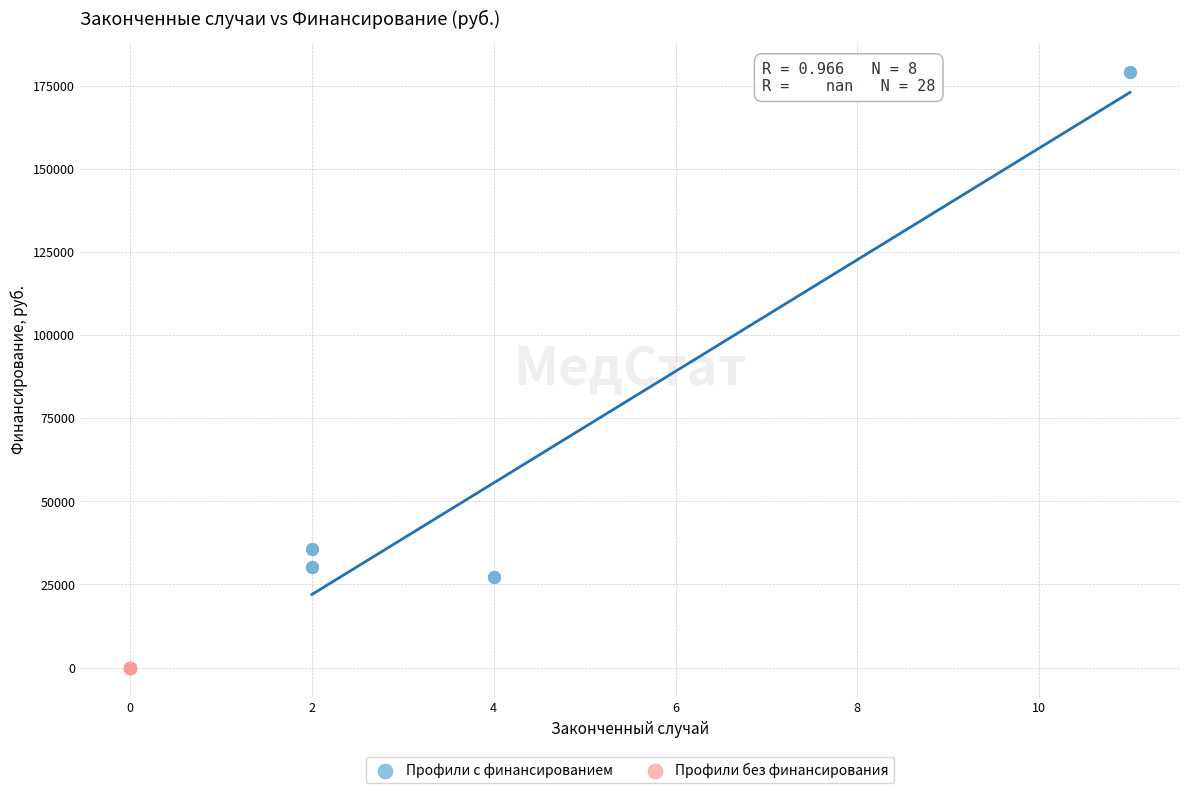

What are all the series names shown in the legend?

Профили с финансированием, Профили без финансирования